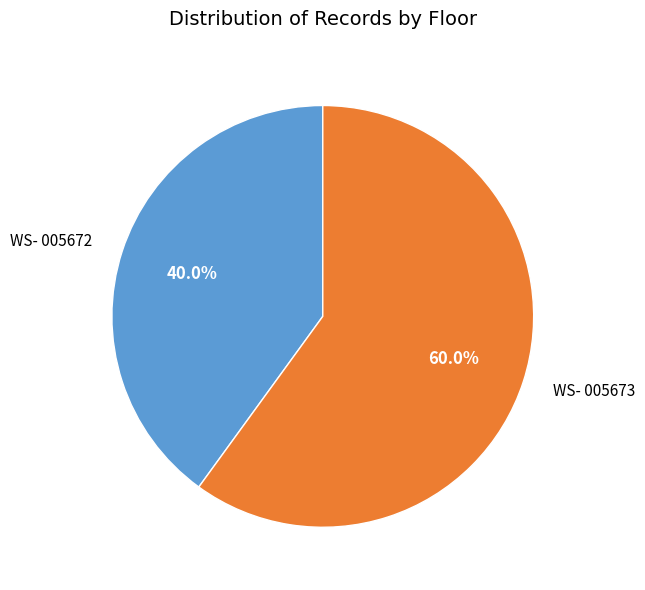

True or false: WS- 005672 accounts for 40% of the total.

True